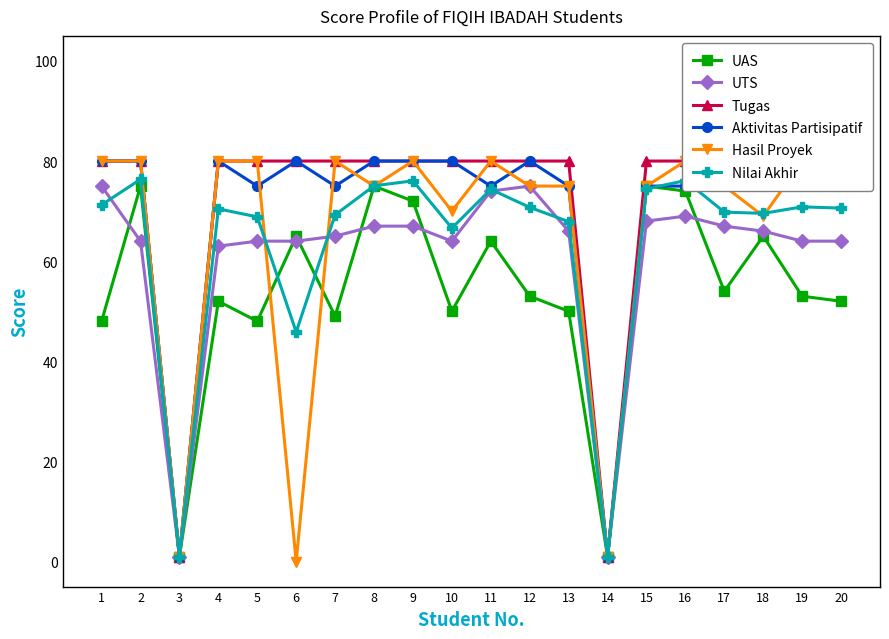

True or false: Nilai Akhir and Aktivitas Partisipatif intersect in this chart.

True